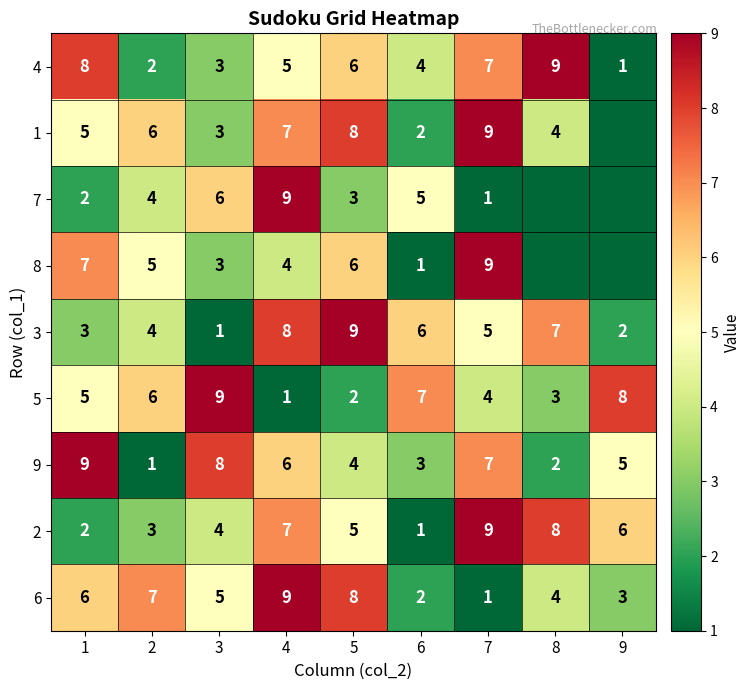

At how many categories does at least one series exceed 4?

9